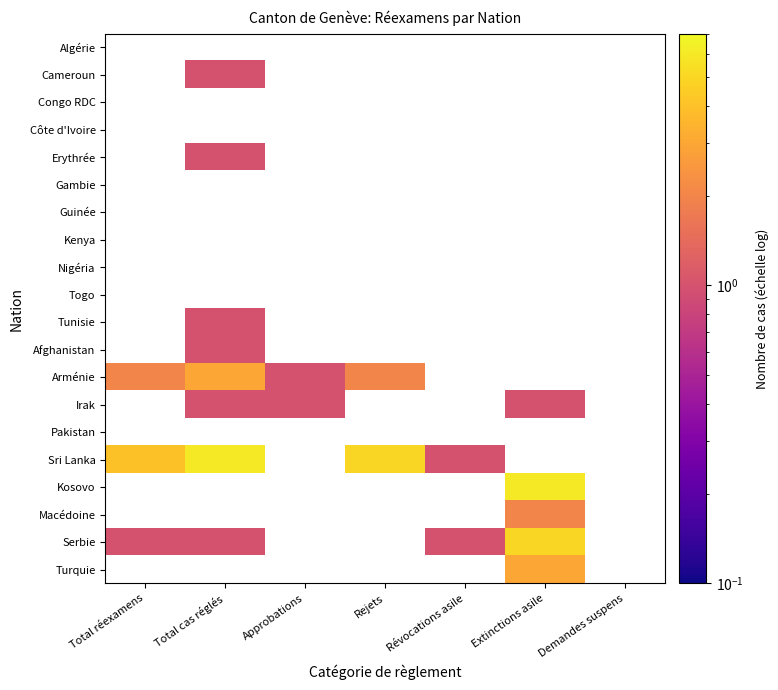

Between Rejets and Demandes suspens, which is larger?

Demandes suspens